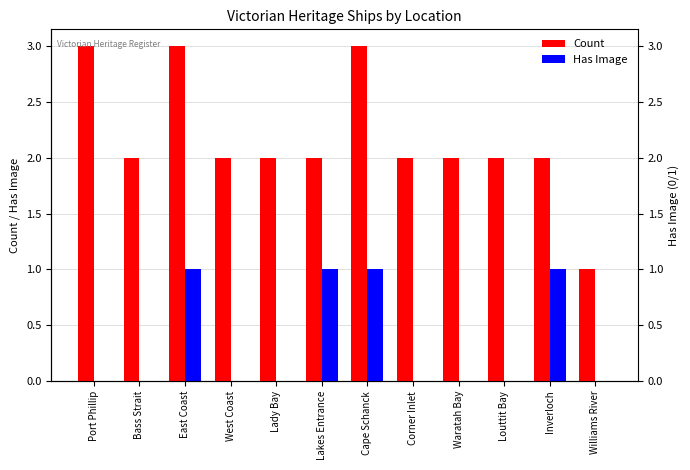

Reading right to left, what are all the values shown in this chart?

Count: 1	2	2	2	2	3	2	2	2	3	2	3
Has Image: 0	1	0	0	0	1	1	0	0	1	0	0